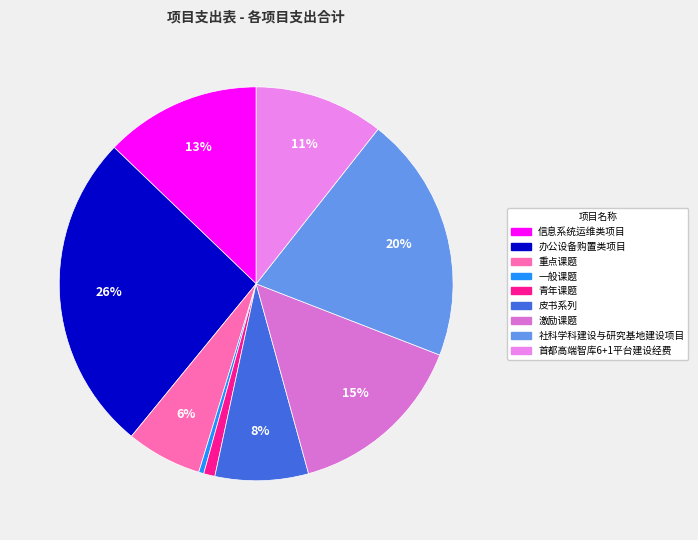

Which category has the smallest portion of the pie?

一般课题